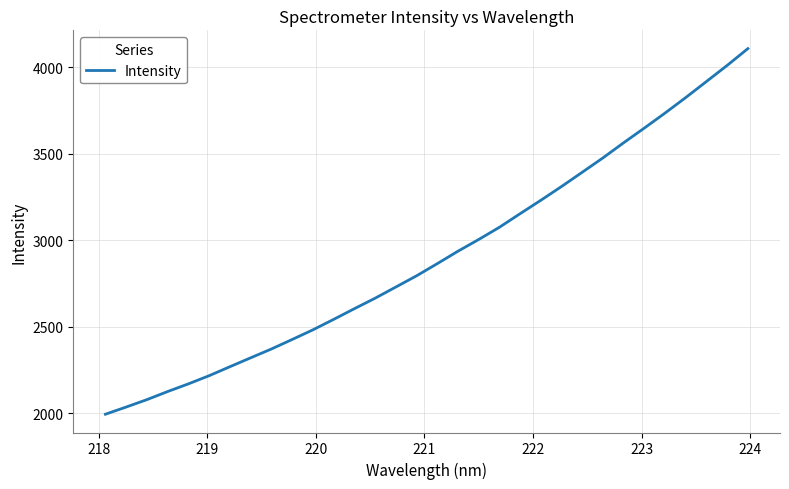

What is the difference between the maximum and minimum values?

2113.7